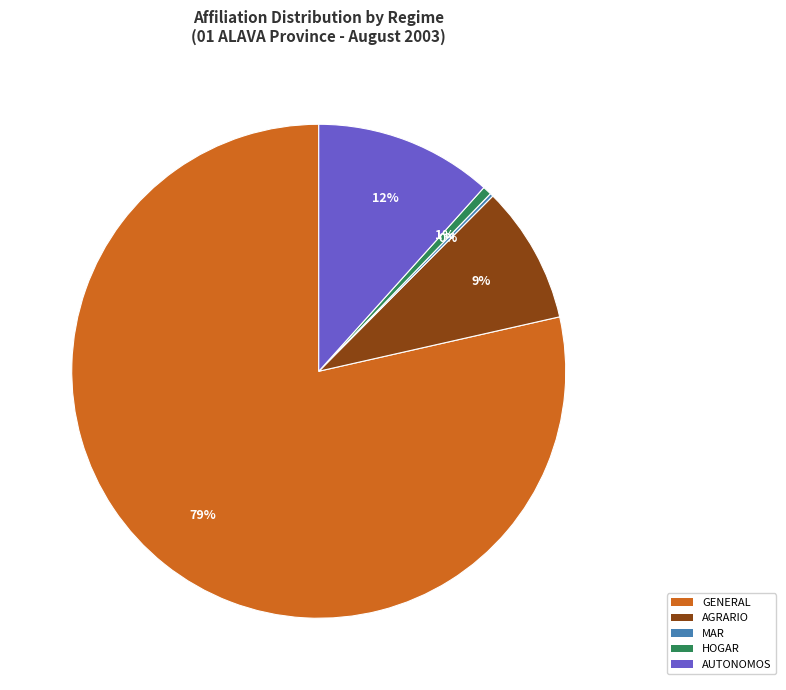

What is the ratio of the value at AGRARIO to the value at AUTONOMOS?

0.8